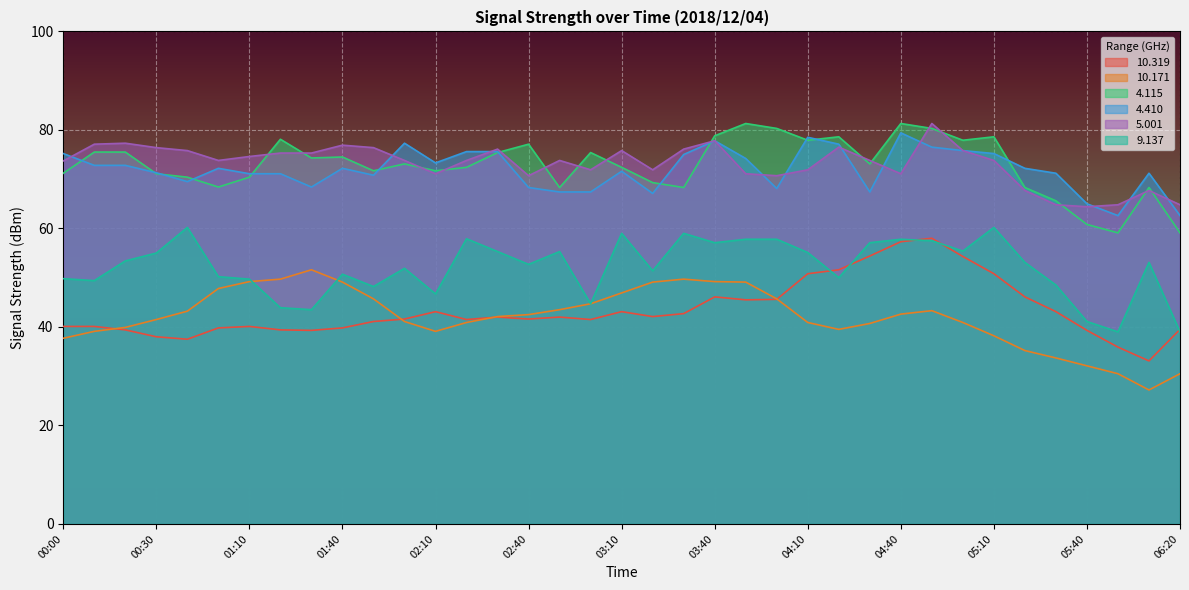

Which has a higher value, 03:50 or 00:50?

03:50